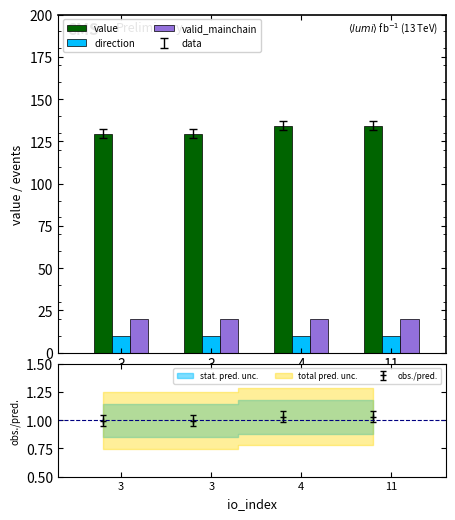

Which category has the highest value in the direction series?

3